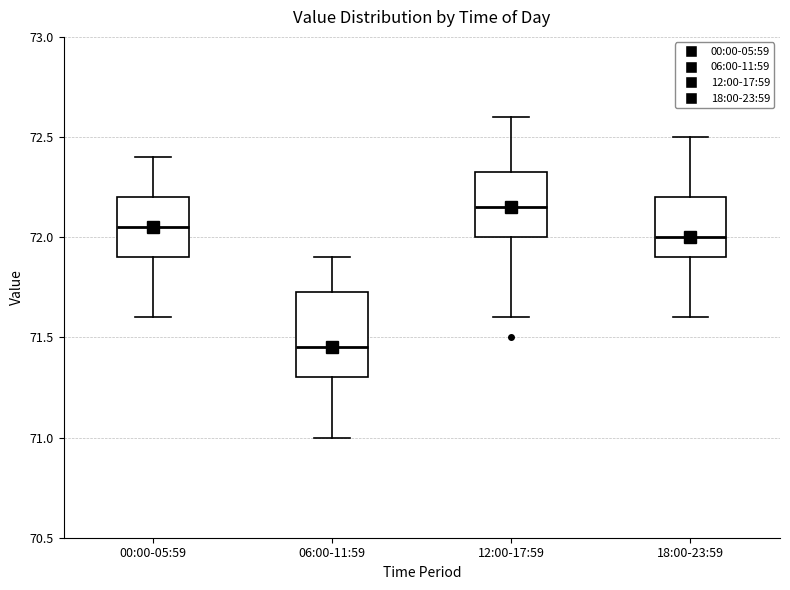

Which box's median line is the highest?

12:00-17:59